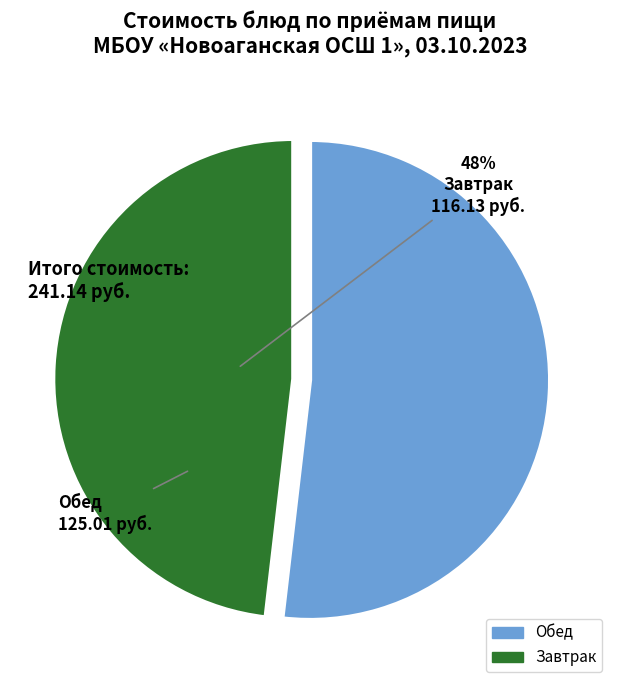

Is there any slice that represents more than half of the pie?

Yes